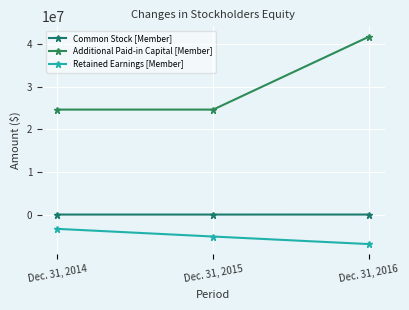

Which series changed the most between Dec. 31, 2015 and Dec. 31, 2016?

Additional Paid-in Capital [Member]